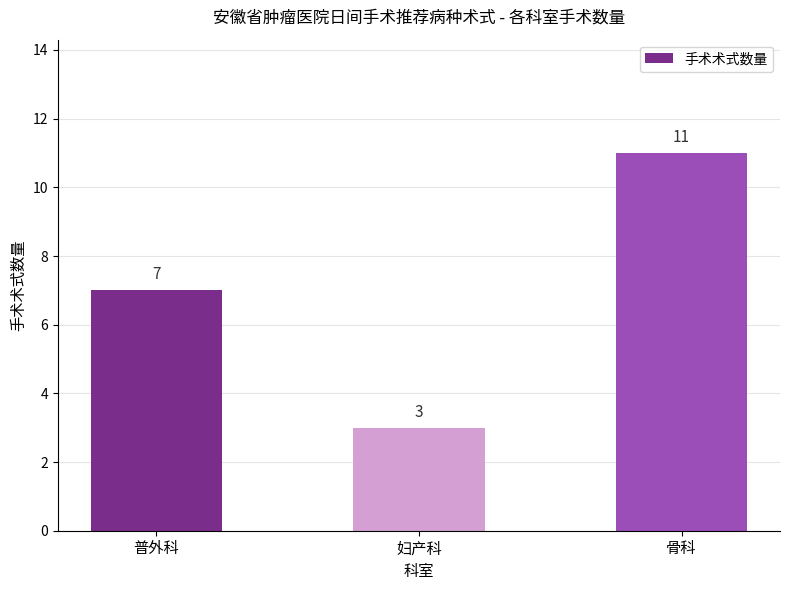

At which category does the chart reach its minimum across all series?

妇产科